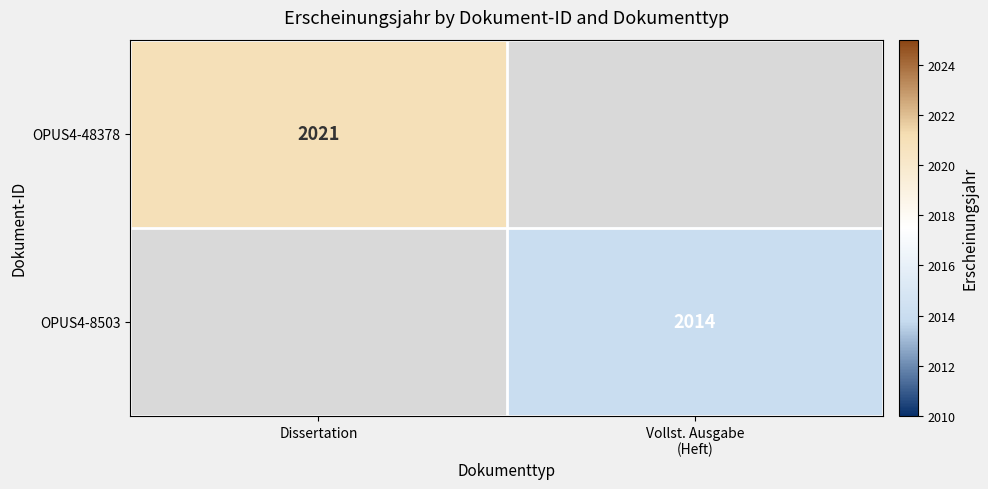

The value of OPUS4-48378 at Dissertation is 3584. True or false?

False